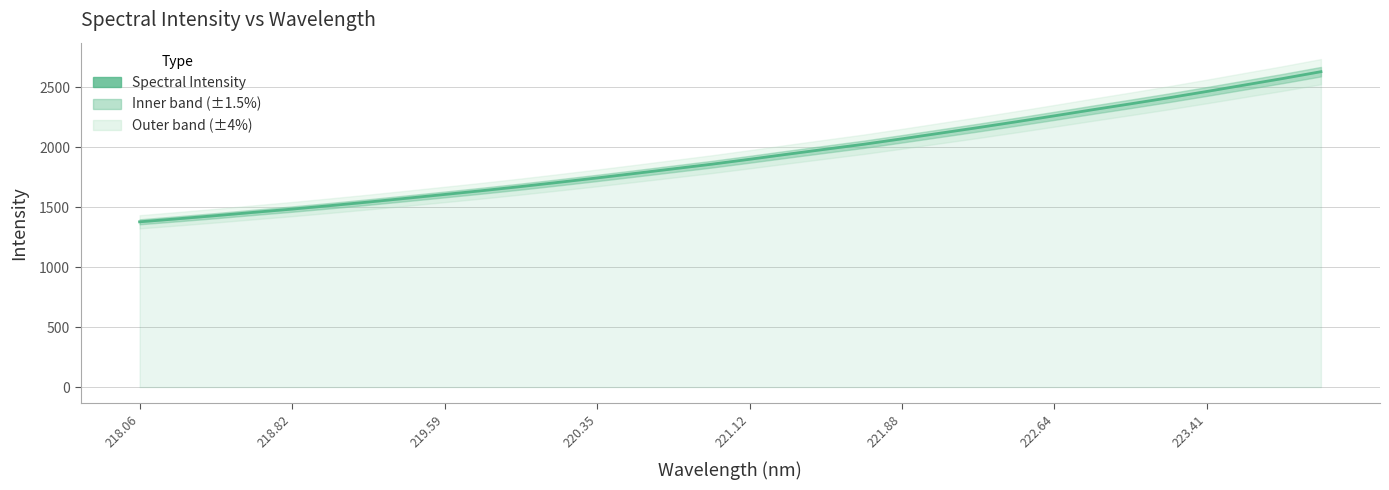

What is the average value?

1924.6